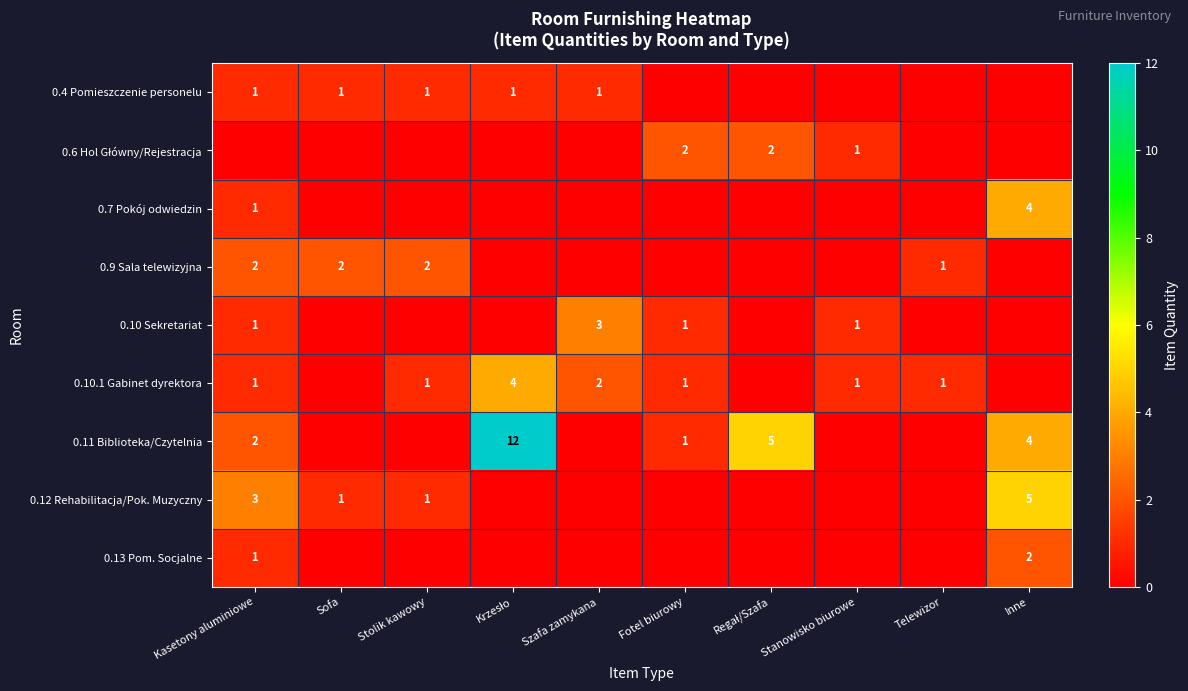

True or false: 0.10 Sekretariat has a value of 1 at Fotel biurowy.

True